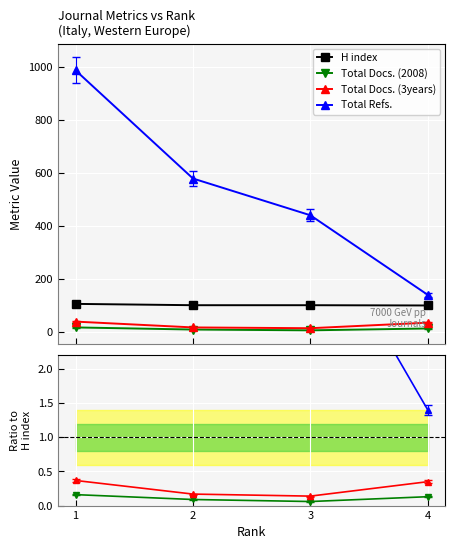

Between 2 and 3, which is larger?

2